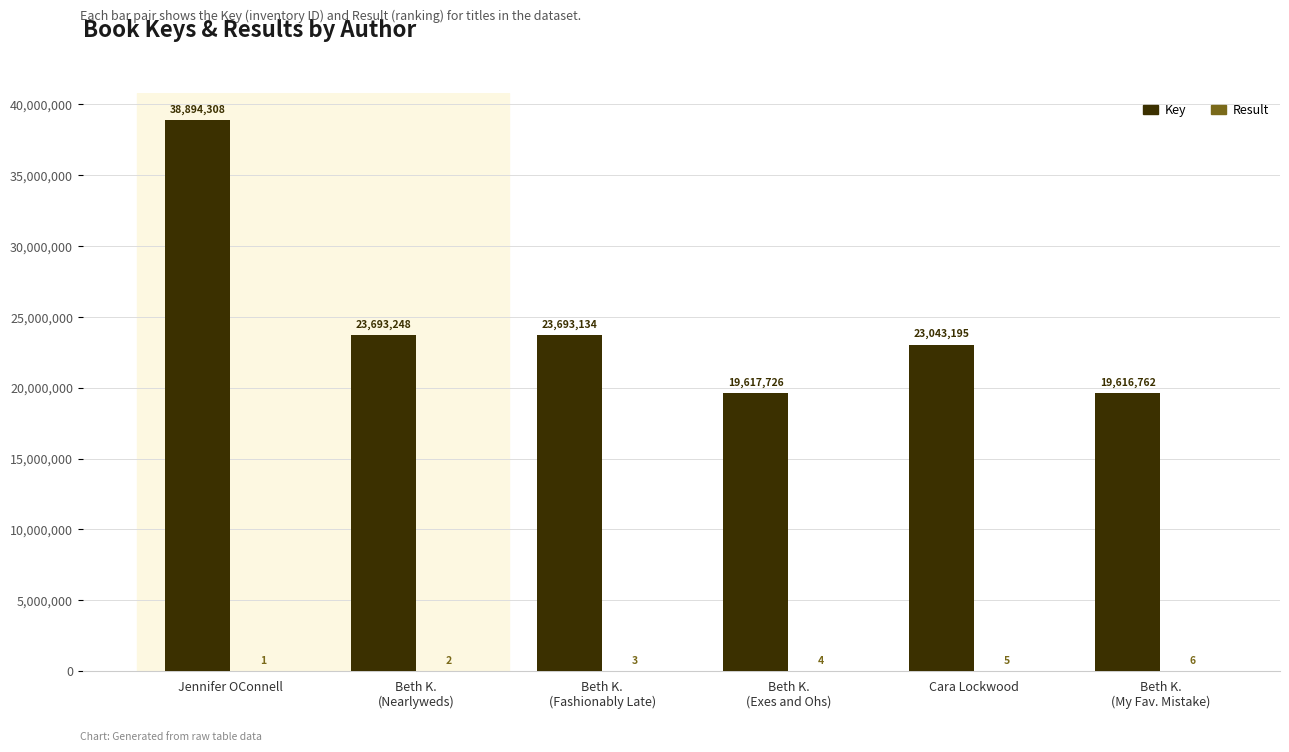

The value of Key at Cara Lockwood is 23043195. True or false?

True